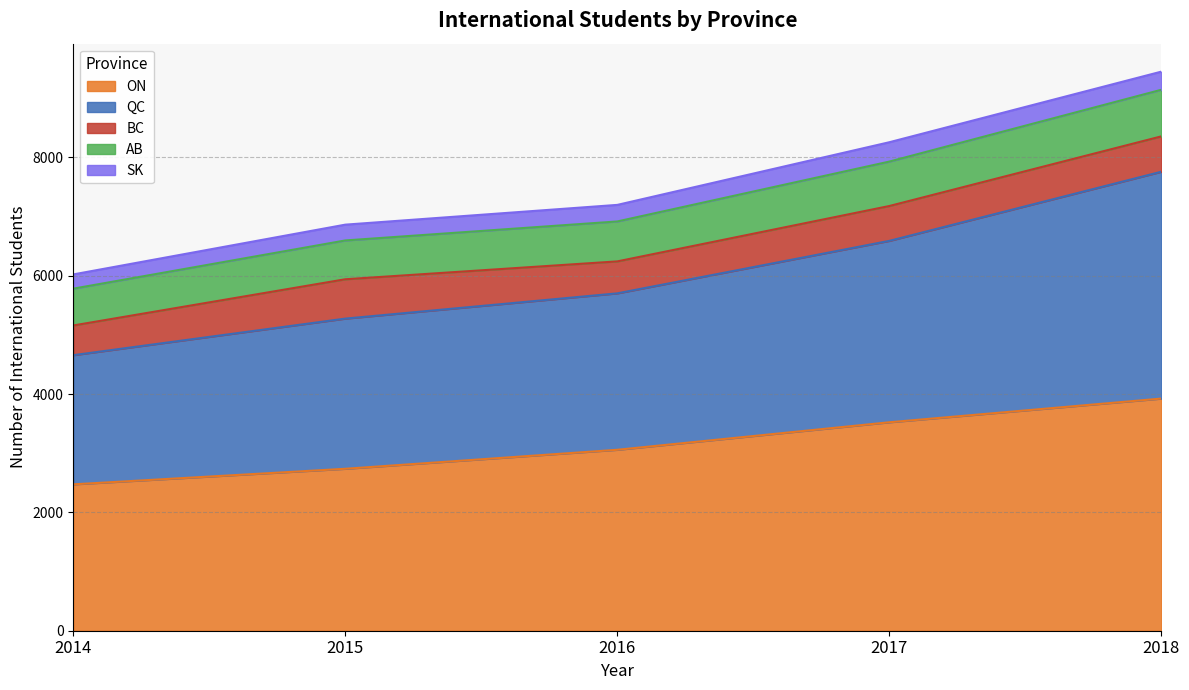

Is it true that ON equals 6031.9 at 2018?

False